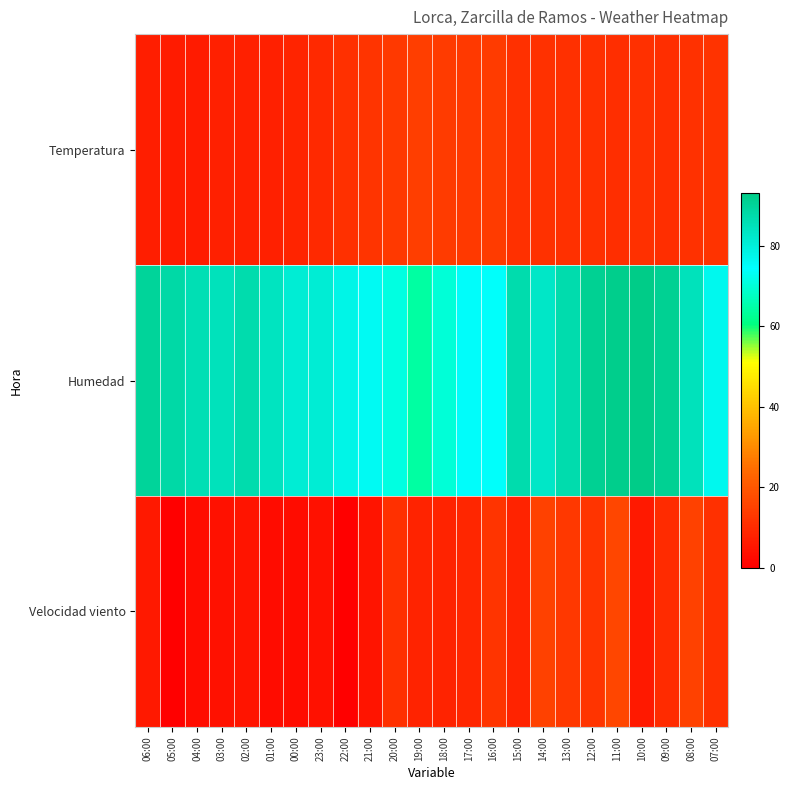

Reading left to right, what are all the values shown in this chart?

Temperatura: 06:00=7.2	05:00=6.4	04:00=6.2	03:00=7.4	02:00=7.4	01:00=7.5	00:00=8.6	23:00=9.6	22:00=10.9	21:00=12.1	20:00=13.1	19:00=14.5	18:00=13.7	17:00=13.2	16:00=13.5	15:00=11.0	14:00=11.4	13:00=10.9	12:00=11.0	11:00=10.8	10:00=10.9	09:00=10.6	08:00=11.5	07:00=11.9
Humedad: 06:00=90.0	05:00=88.0	04:00=86.0	03:00=85.0	02:00=87.0	01:00=84.0	00:00=81.0	23:00=81.0	22:00=78.0	21:00=76.0	20:00=71.0	19:00=64.0	18:00=70.0	17:00=75.0	16:00=74.0	15:00=87.0	14:00=83.0	13:00=87.0	12:00=91.0	11:00=92.0	10:00=93.0	09:00=91.0	08:00=85.0	07:00=77.0
Velocidad viento: 06:00=6.0	05:00=0.0	04:00=3.0	03:00=4.0	02:00=5.0	01:00=3.0	00:00=3.0	23:00=4.0	22:00=0.0	21:00=5.0	20:00=11.0	19:00=8.0	18:00=8.0	17:00=9.0	16:00=12.0	15:00=8.0	14:00=15.0	13:00=13.0	12:00=12.0	11:00=16.0	10:00=6.0	09:00=10.0	08:00=15.0	07:00=11.0